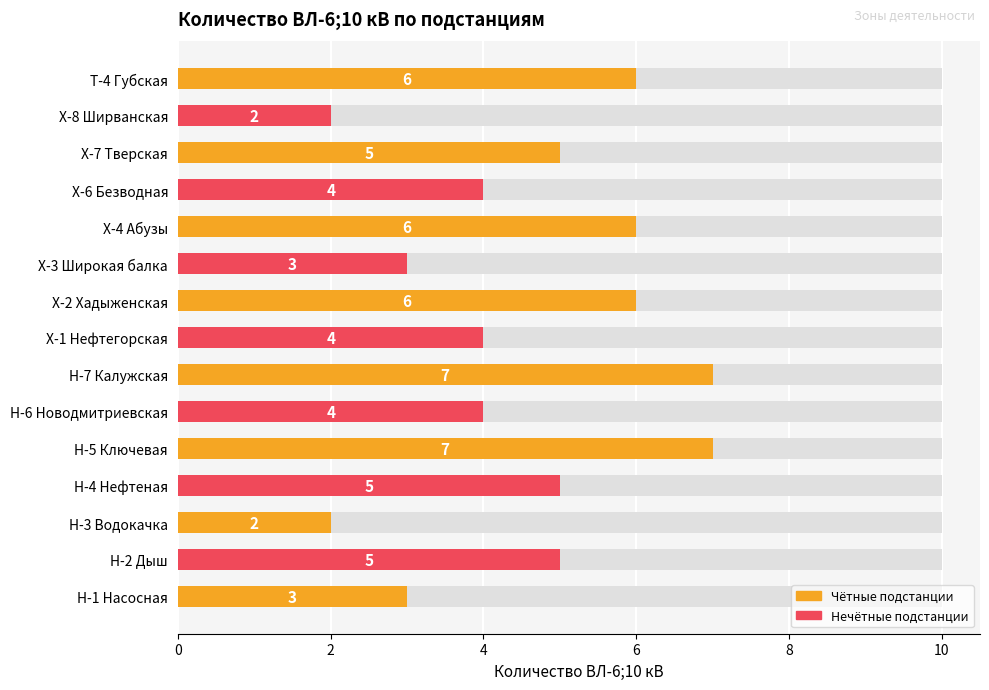

What is the maximum value shown in the chart?

7